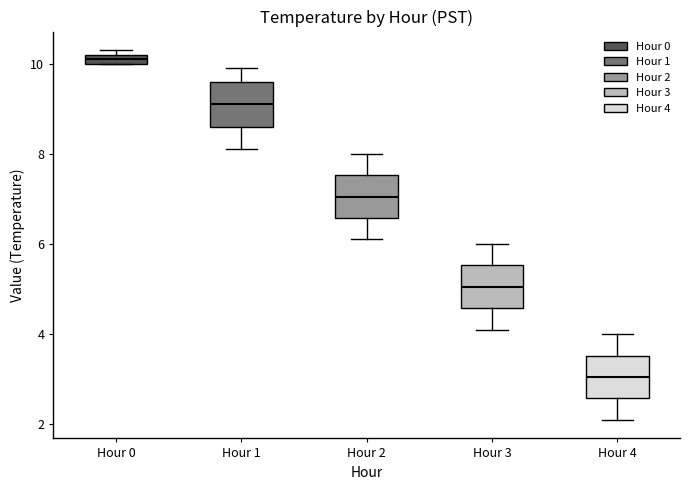

Where is the upper edge of the box for Hour 0 on the y-axis? The values are not printed on the chart, so give them approximately, as read against the axis.

10.2